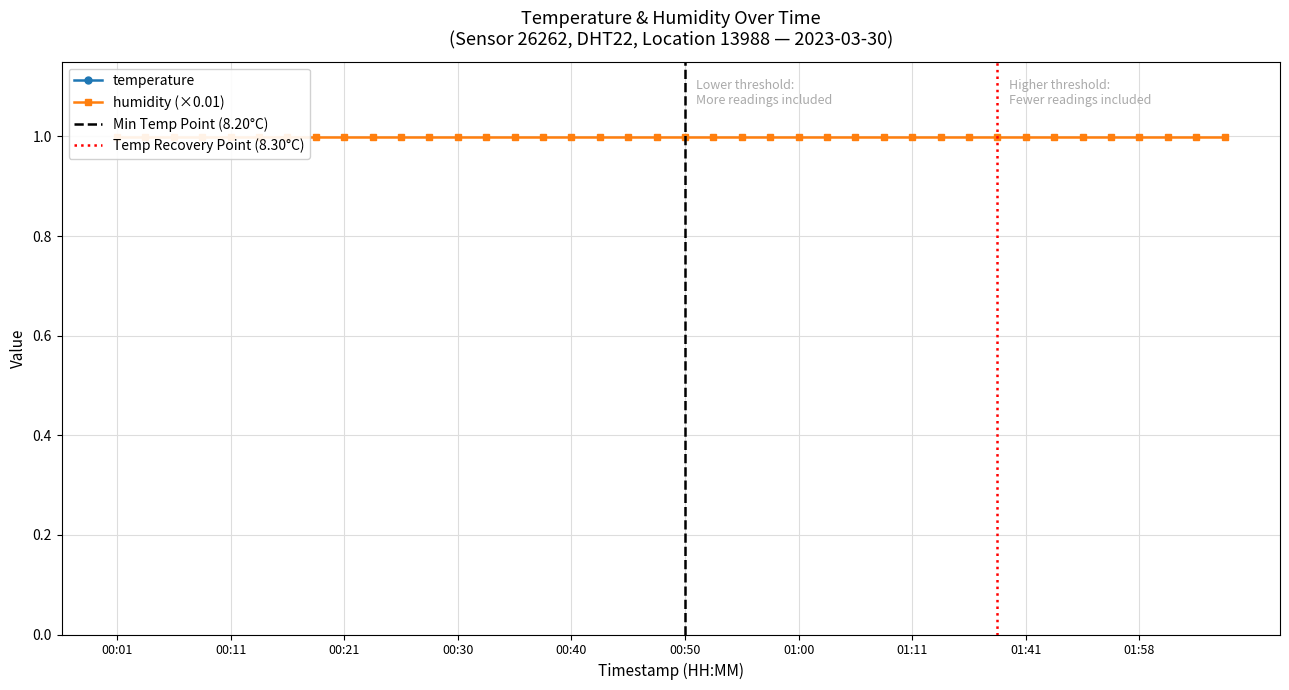

Which label corresponds to the smallest value in the chart?

01:08